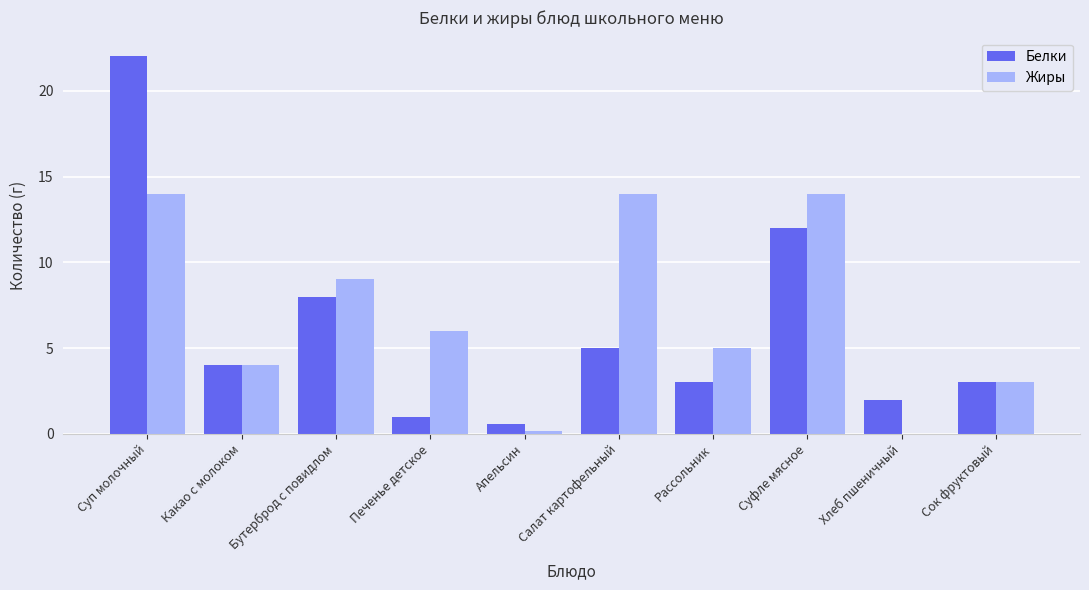

What is the sum of the Жиры values at Какао с молоком and Сок фруктовый?

7.0